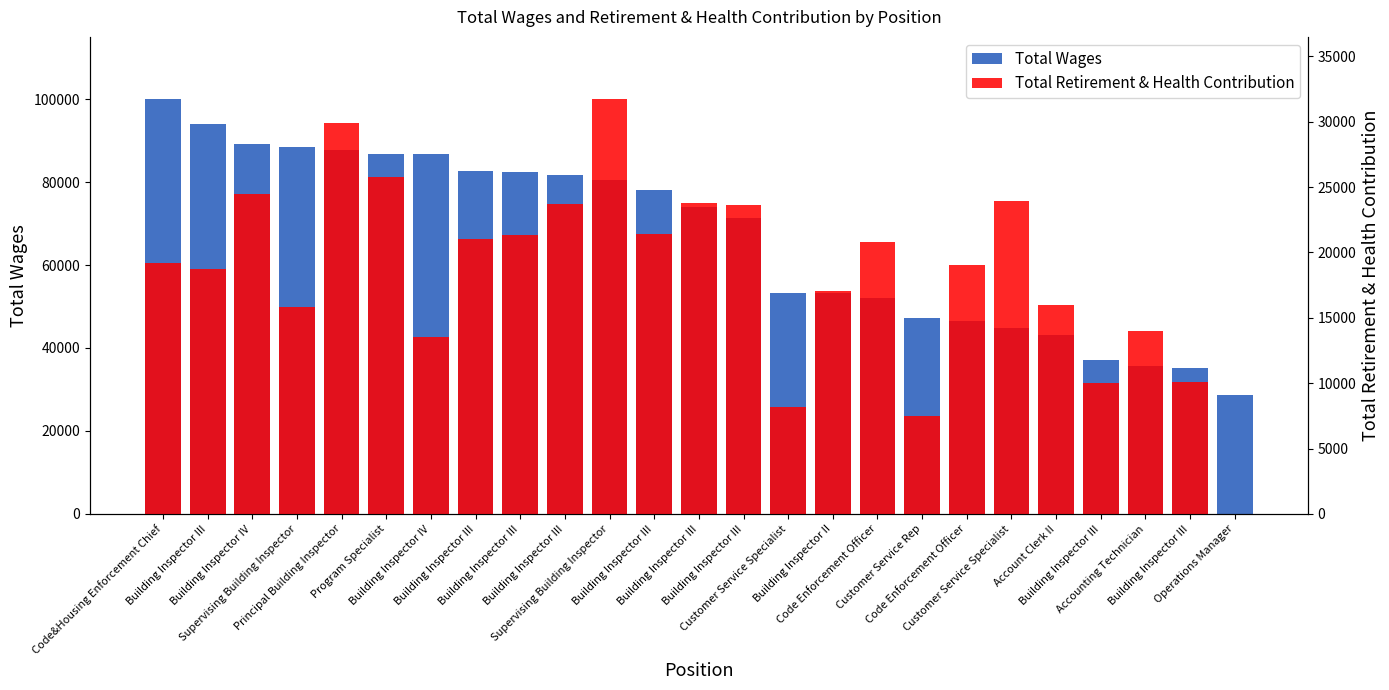

What value does the Total Wages series have at Building Inspector III, to the nearest 100?

37100